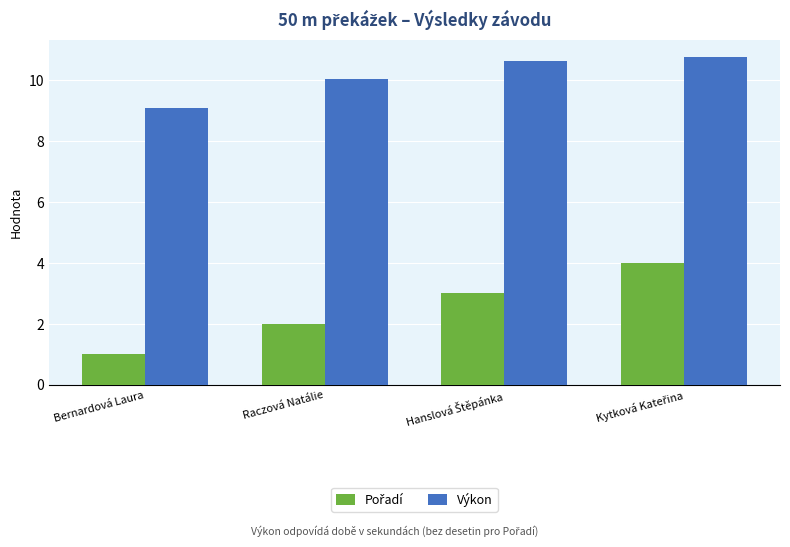

Is it true that Výkon equals 10.0 at Raczová Natálie?

True